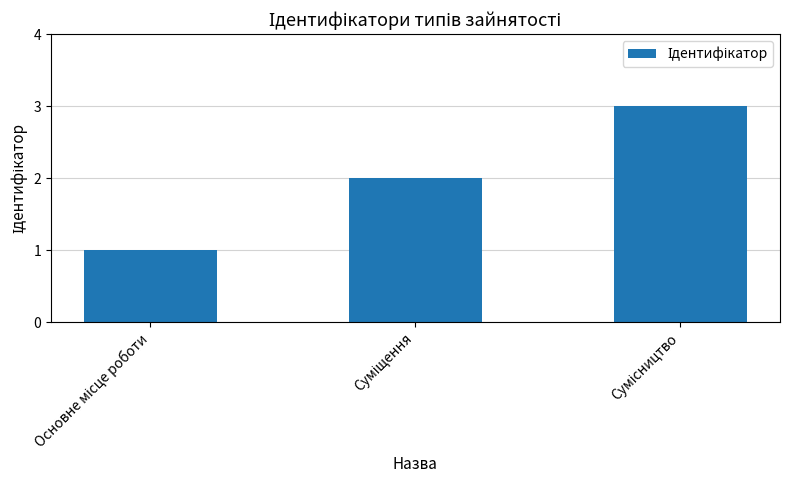

What is the sum of all values?

6